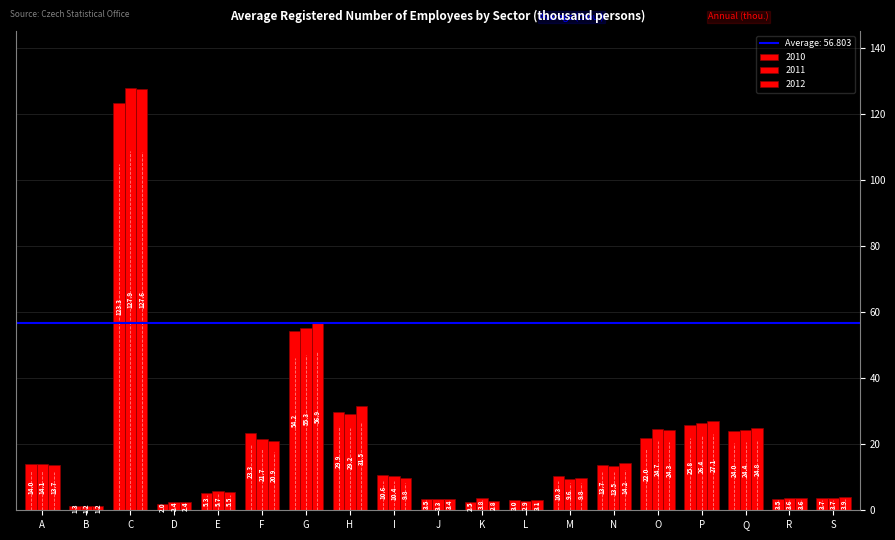

Rank the series by their average value, from lowest to highest.

2010, 2011, 2012